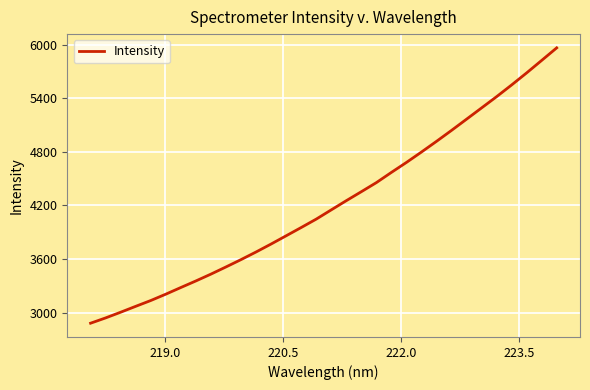

Reading left to right, what are all the values shown in this chart?

2883.1	2942.4	3006.1	3072.0	3137.0	3208.1	3282.6	3356.1	3432.5	3512.8	3594.9	3680.2	3769.3	3861.3	3953.8	4047.8	4151.3	4254.2	4354.6	4456.2	4570.5	4682.0	4798.4	4917.8	5040.4	5165.8	5291.7	5417.7	5548.7	5683.6	5823.2	5963.3